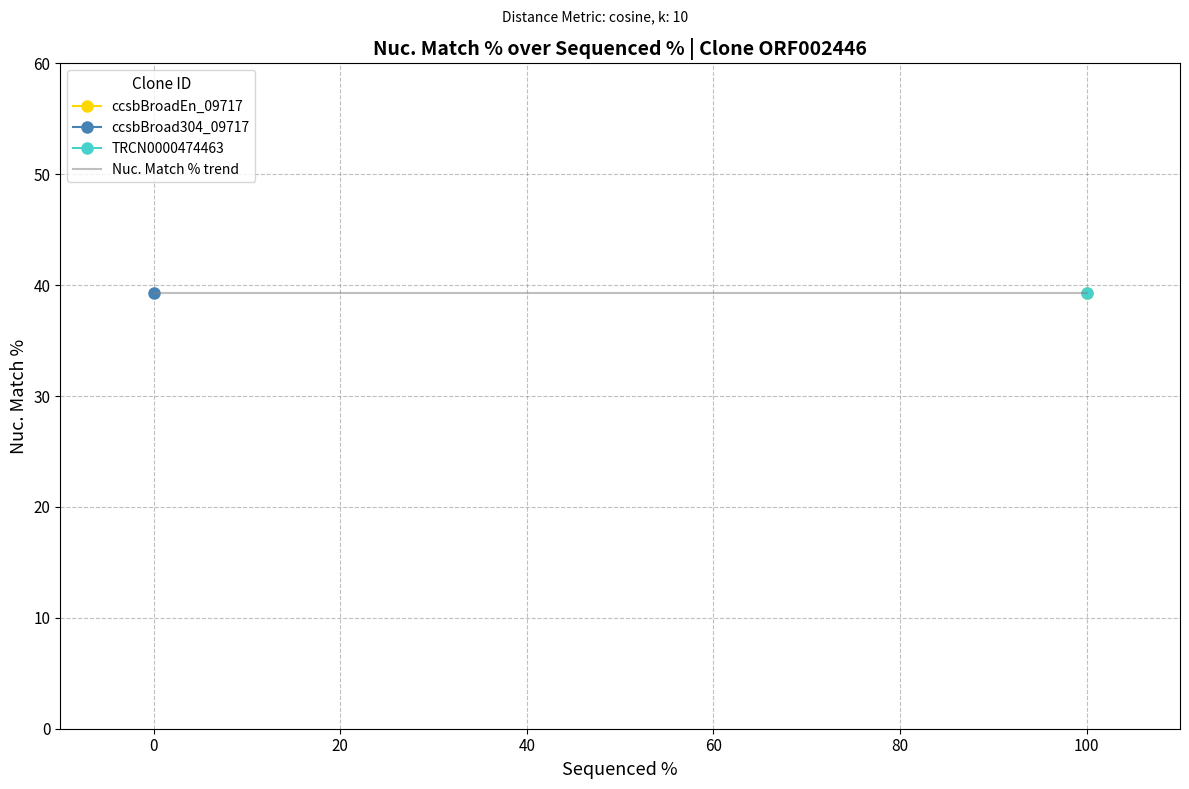

Which series changed the most between ccsbBroadEn_09717 and ccsbBroad304_09717?

ccsbBroadEn_09717